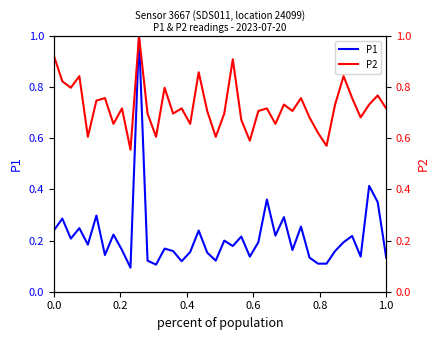

Which series has the largest total across all categories?

P2